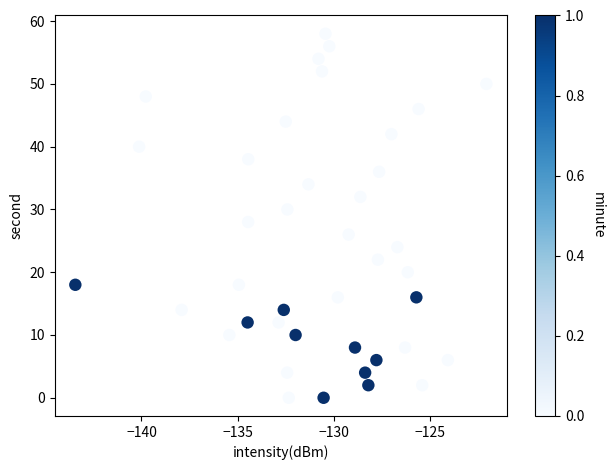

What is the range of Y values (max minus min)?

58